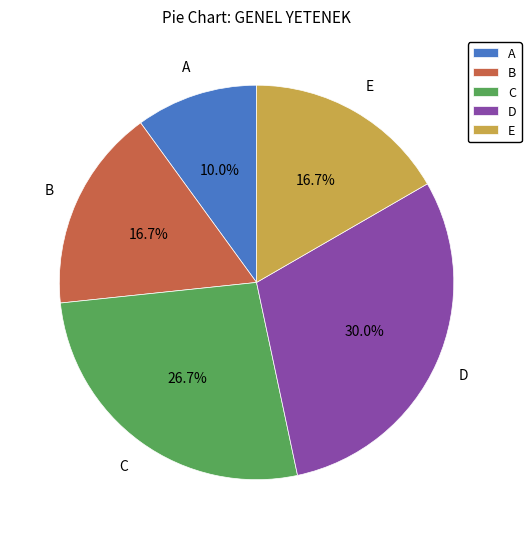

What is the total percentage of D and E?

46.7%